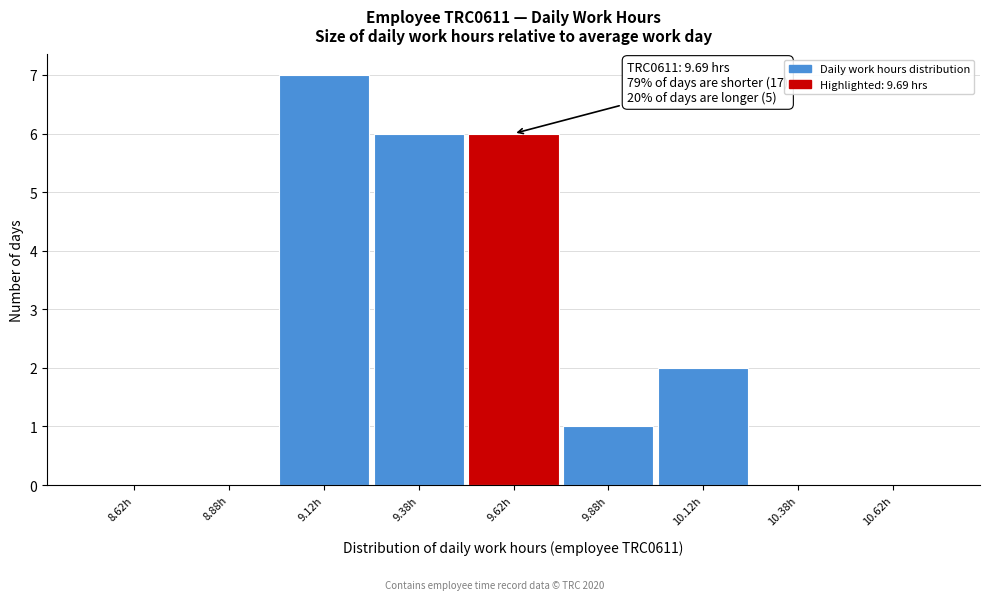

Over which range of the x-axis is the bar tallest?

9.00 to 9.25